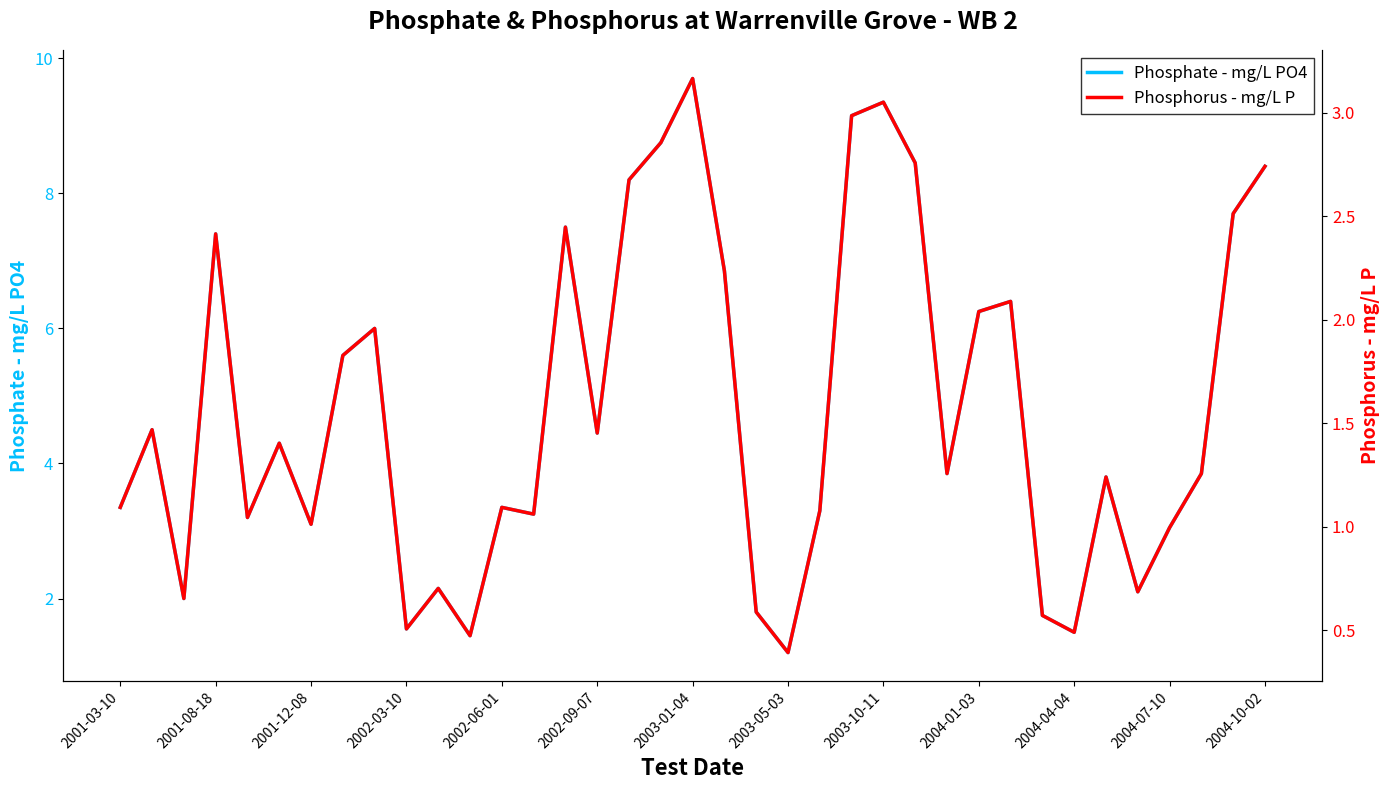

At 2003-10-11, list the series in order from smallest to largest.

Phosphorus - mg/L P, Phosphate - mg/L PO4